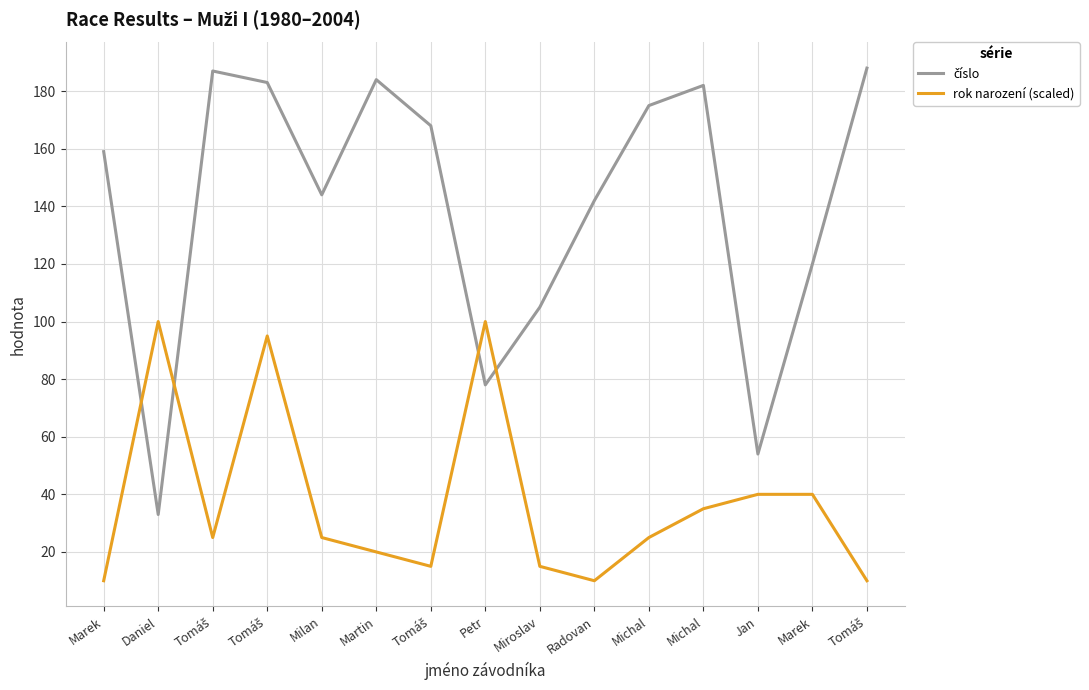

At how many categories does at least one series exceed 20?

15